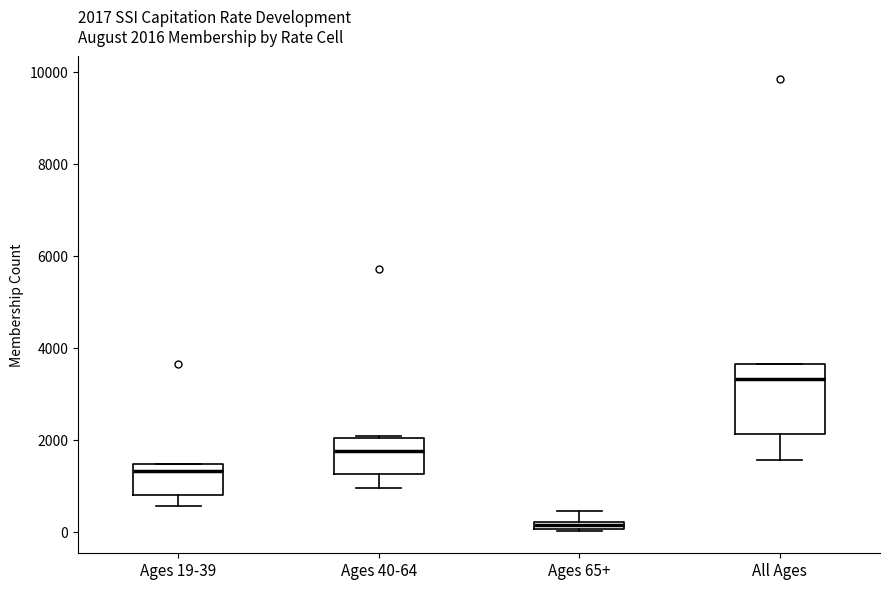

Which box's median line is the lowest?

Ages 65+